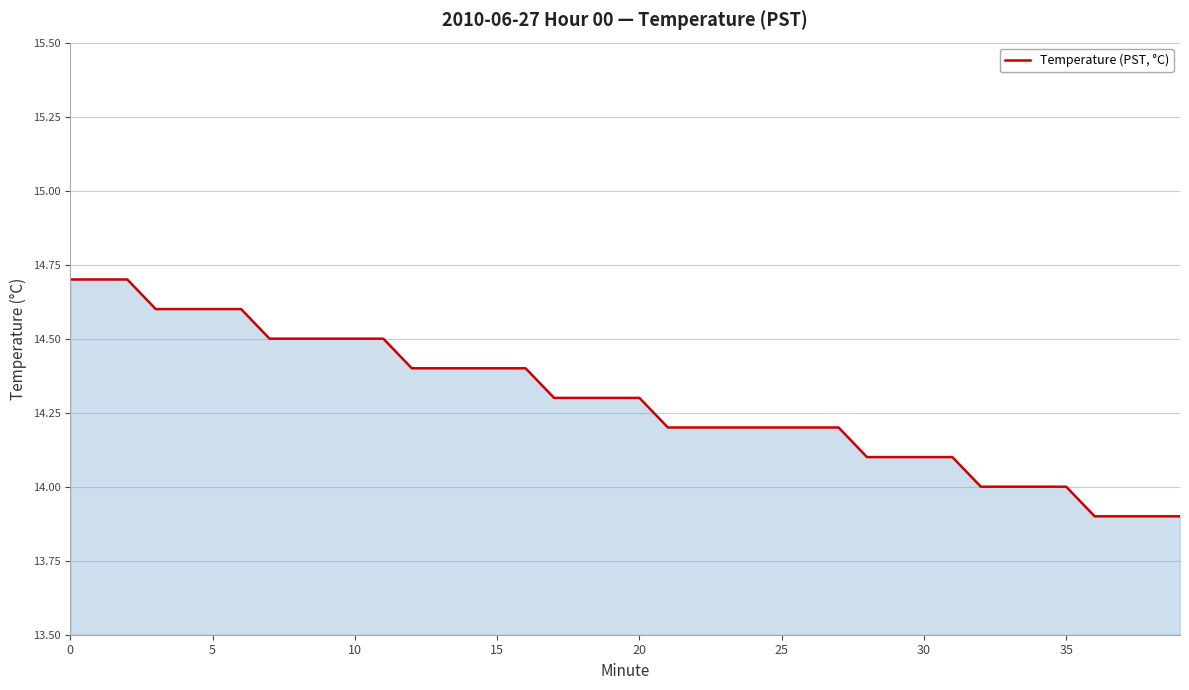

How many lines are shown in the chart?

1